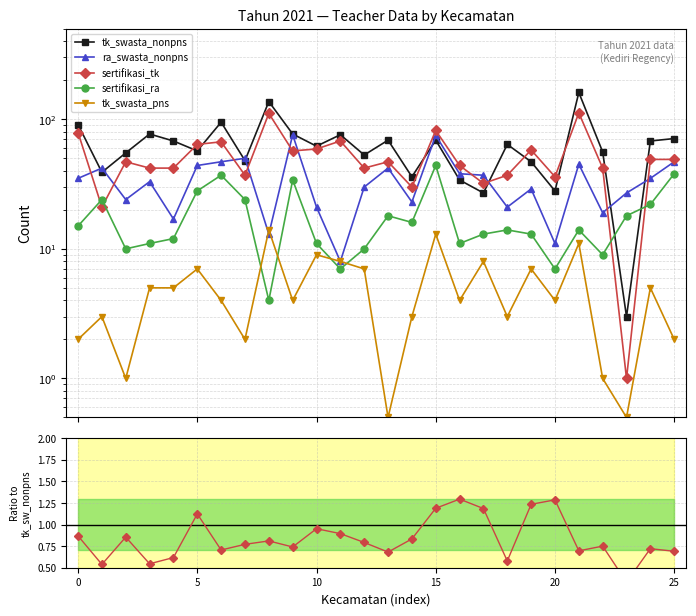

At which category does the chart reach its minimum across all series?

23